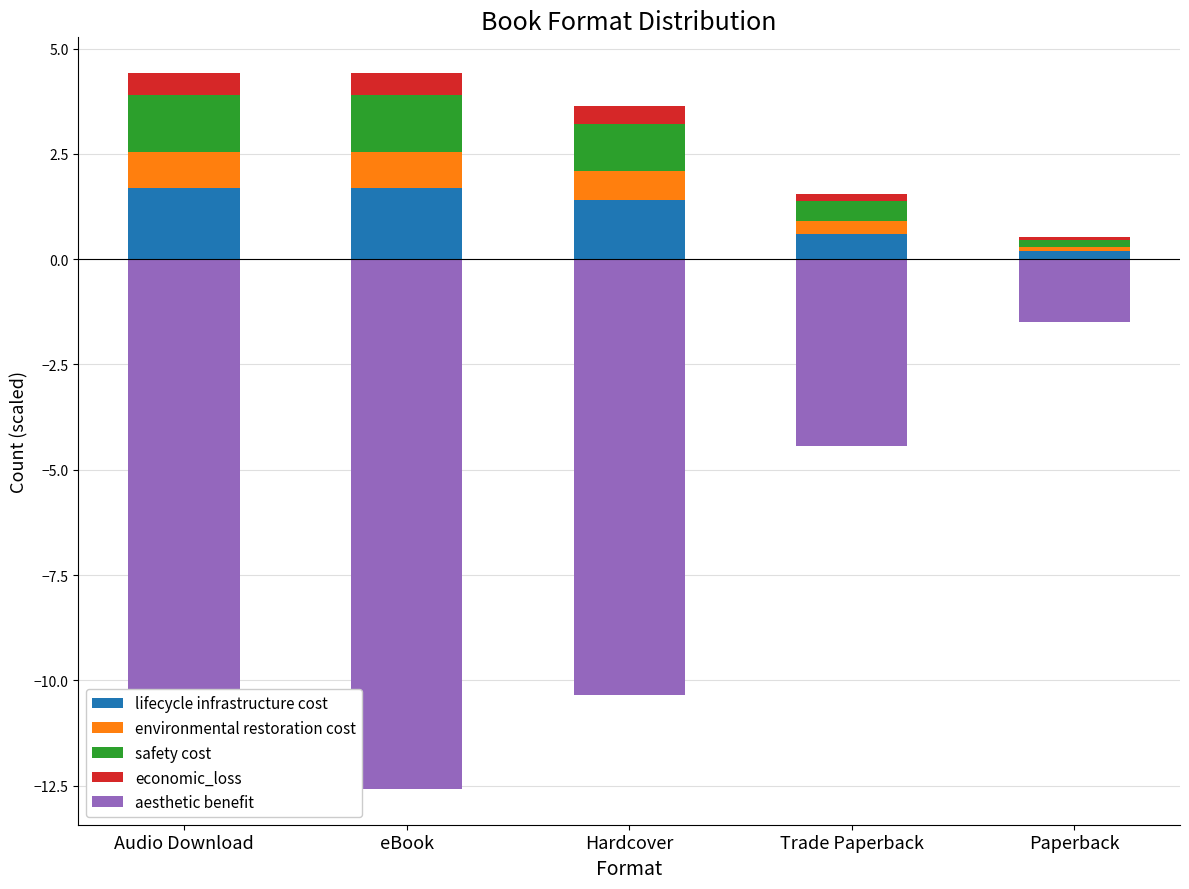

Reading left to right, extract all data points from this chart.

lifecycle infrastructure cost: 1.7	1.7	1.4	0.6	0.2
environmental restoration cost: 0.8	0.8	0.7	0.3	0.1
safety cost: 1.4	1.4	1.1	0.5	0.2
economic_loss: 0.5	0.5	0.4	0.2	0.1
aesthetic benefit: -12.6	-12.6	-10.4	-4.4	-1.5